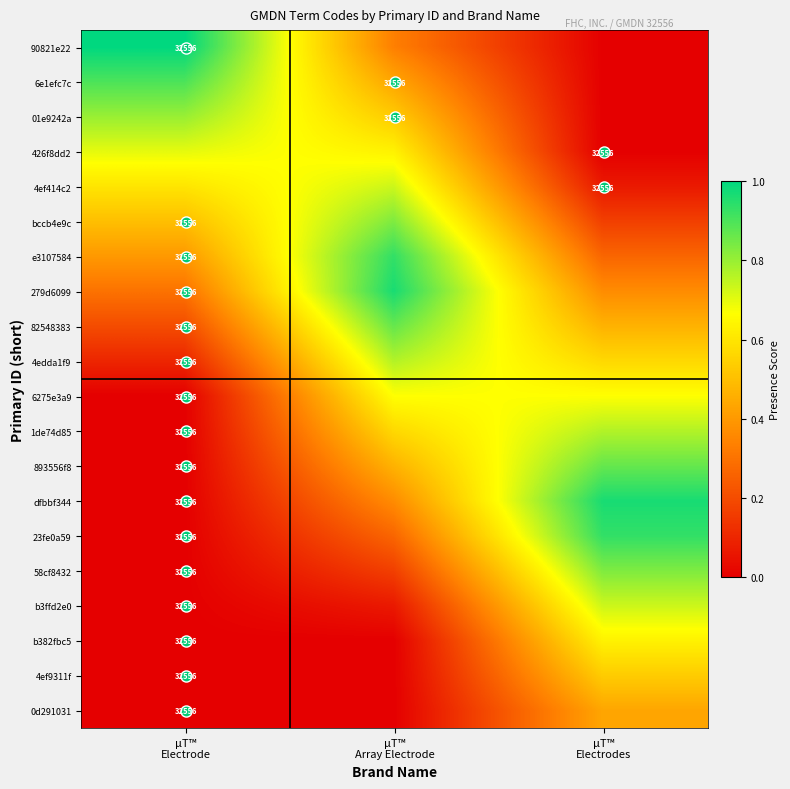

Is the value of 01e9242a at μT™ Array Electrode greater than the value of 58cf8432 at μT™ Electrode?

Yes